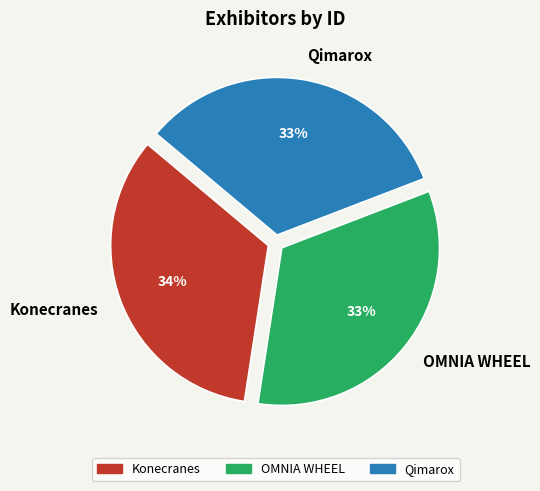

To the nearest percent, what is the combined percentage of OMNIA WHEEL and Konecranes?

67%